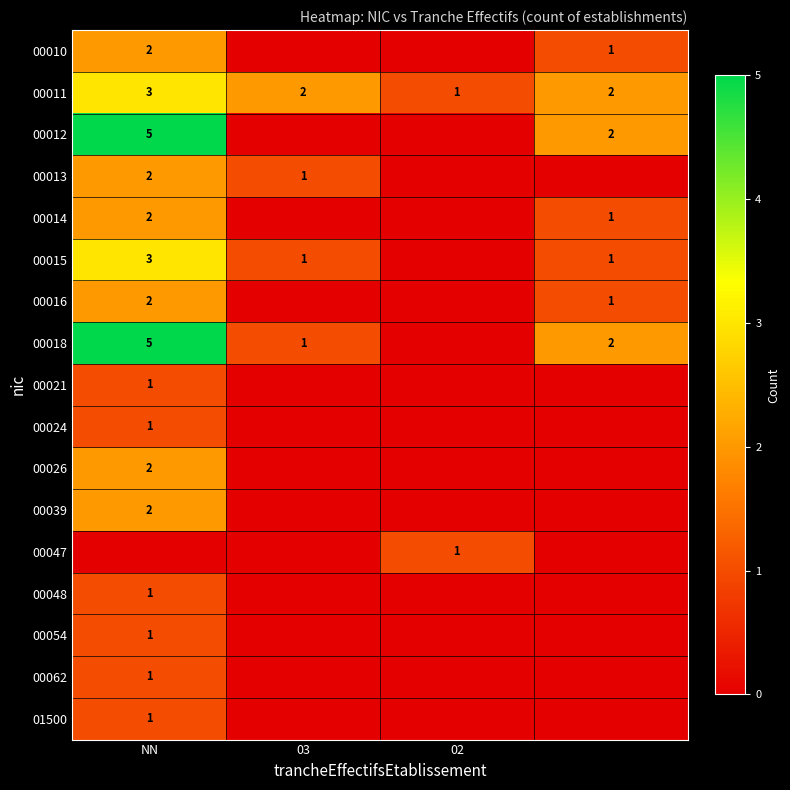

True or false: 00015 has a value of 0 at 03.

False